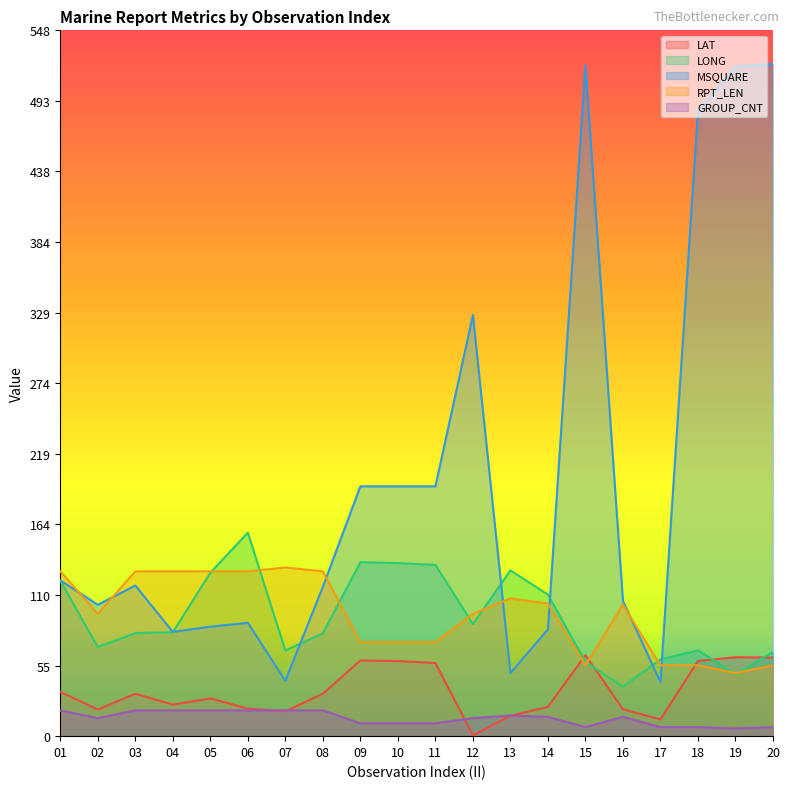

What is the difference between the maximum and minimum values in the LAT series?

62.2